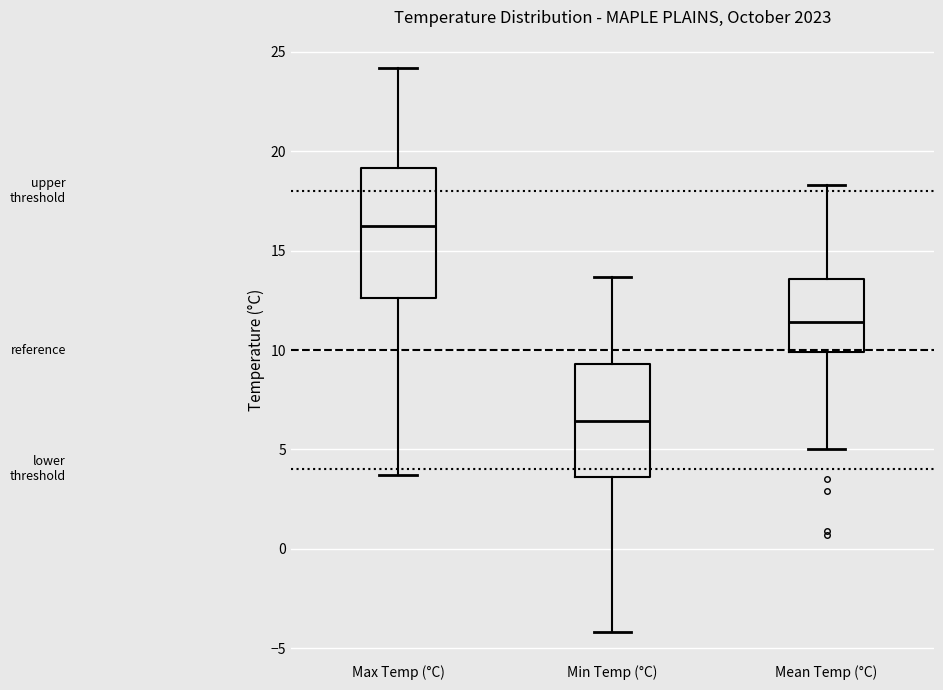

Which box has the highest median line?

Max Temp (°C)